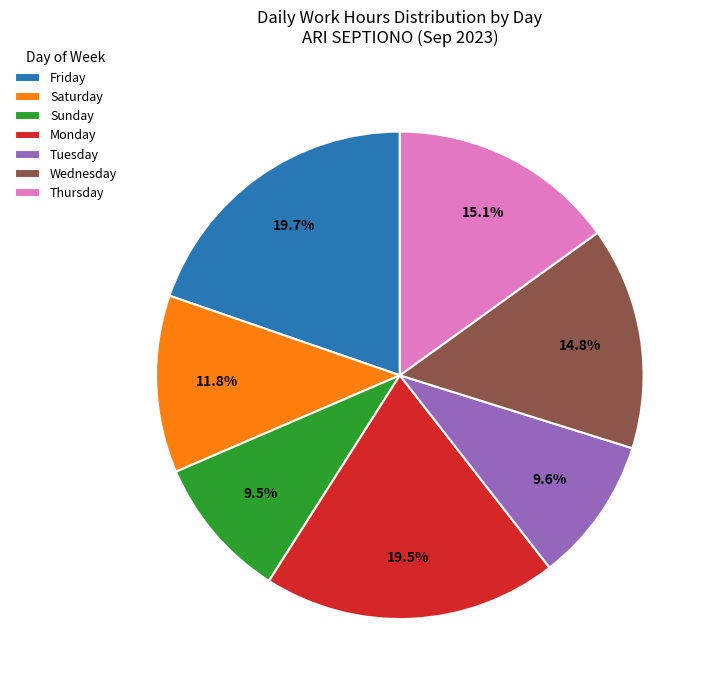

How much of the chart is everything except Tuesday?

90.4%